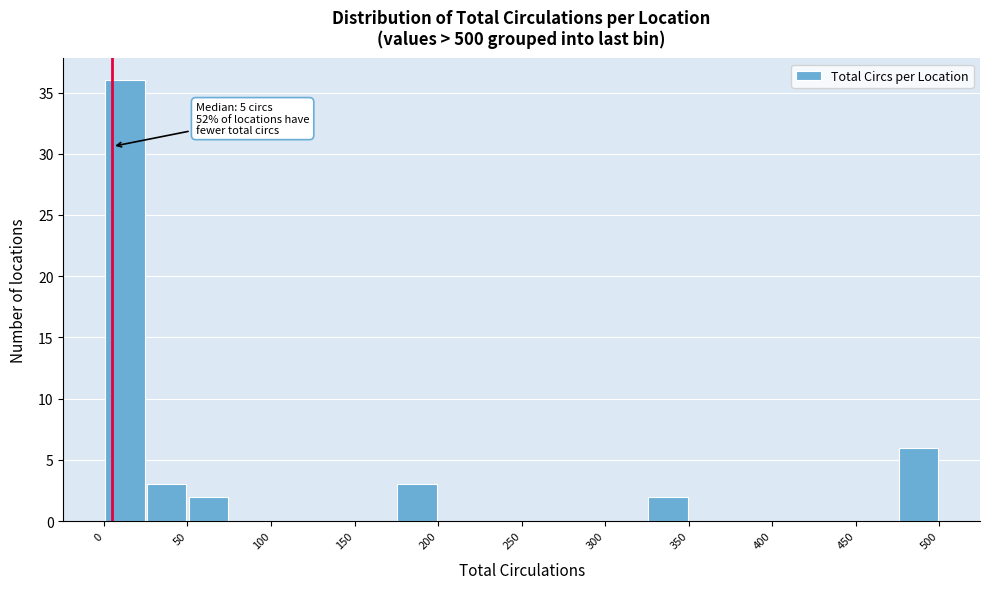

Over which range of the x-axis is the bar tallest?

0 to 25